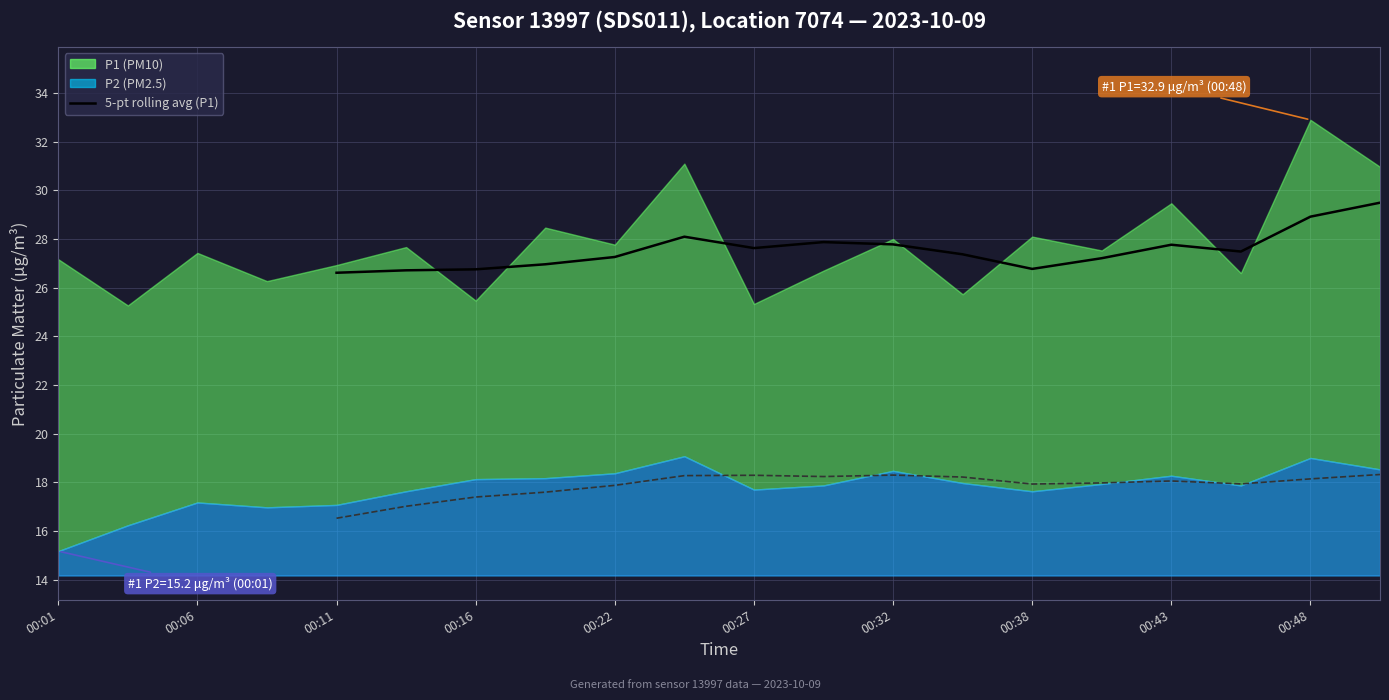

True or false: 5-pt rolling avg (P1) and 5-pt rolling avg (P2) intersect in this chart.

False